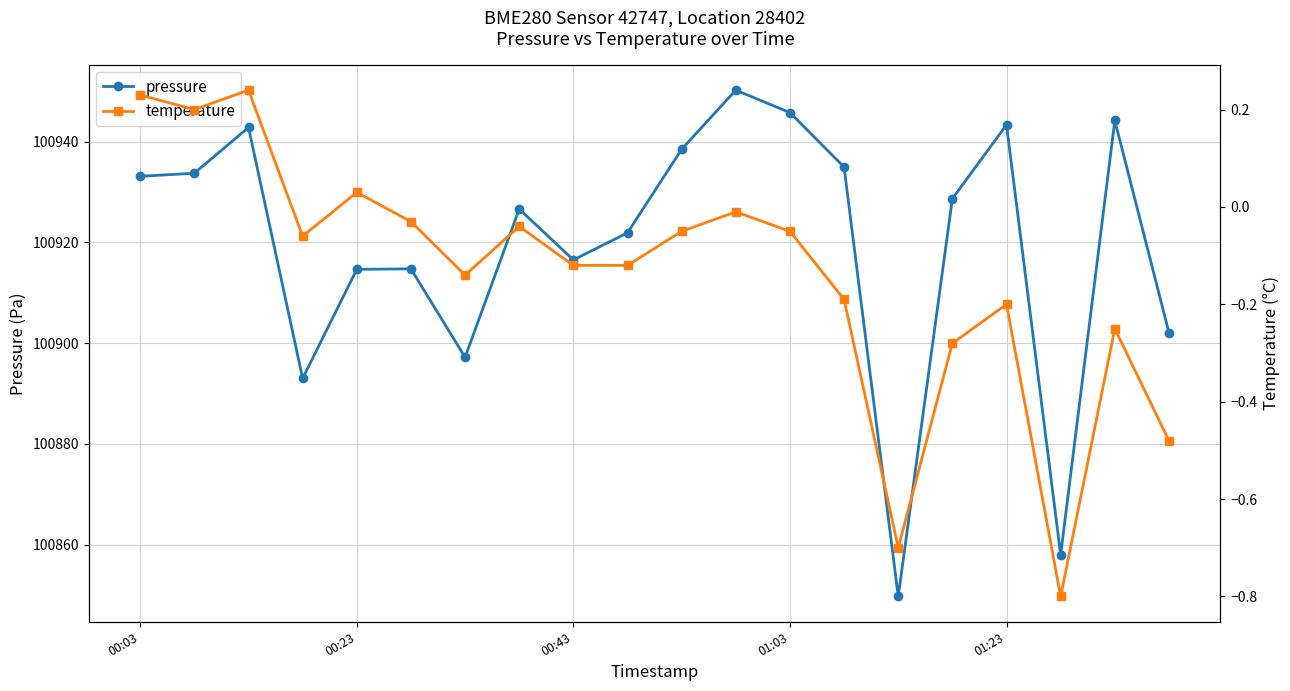

True or false: pressure has more than 0 points higher than both neighbors.

True